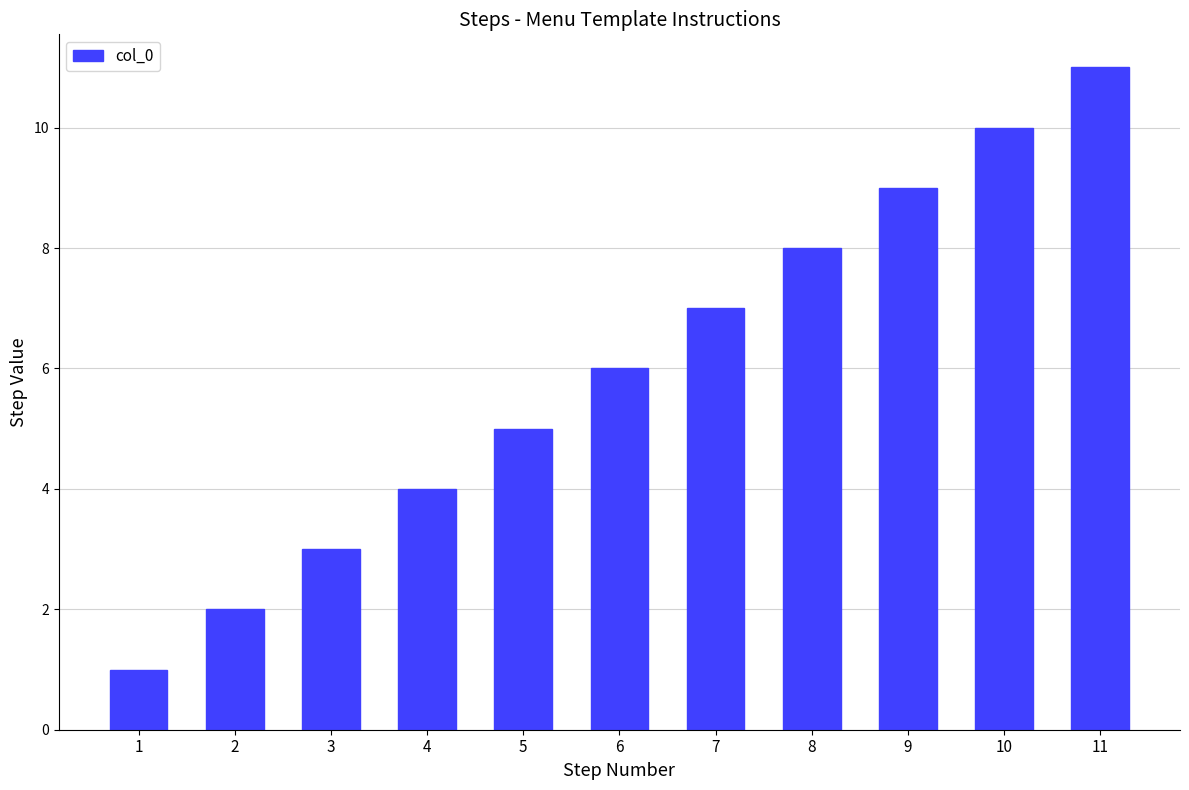

Does the chart contain any negative values?

No